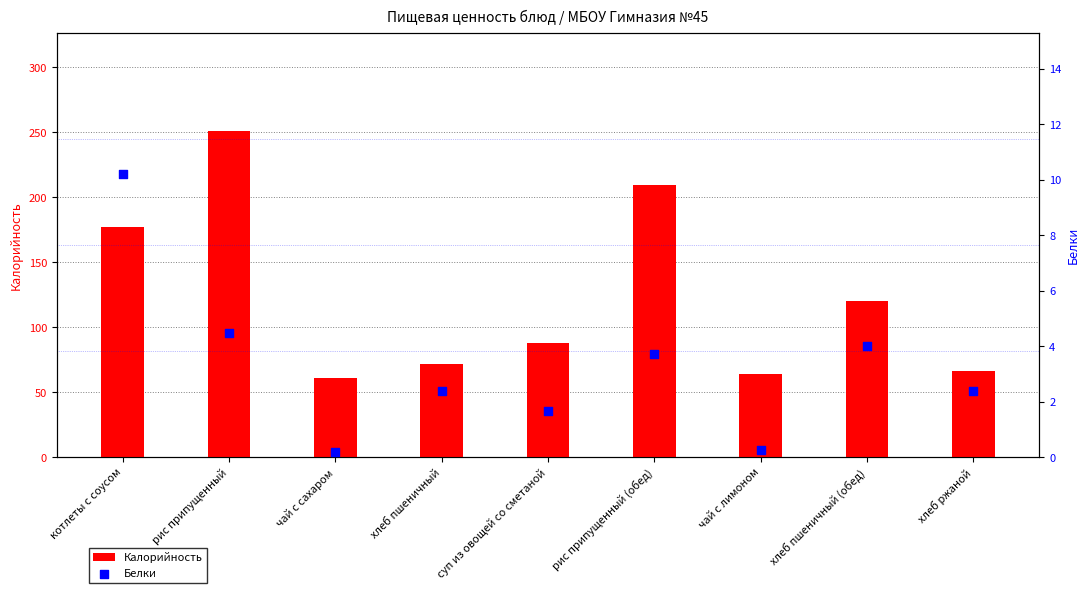

At how many categories does at least one series exceed 161?

3